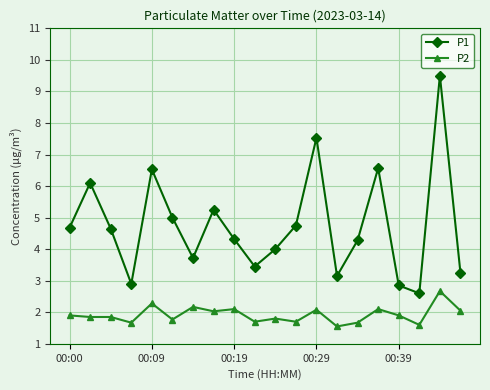

In P1, how many points are lower than both neighbors (excluding endpoints)?

5